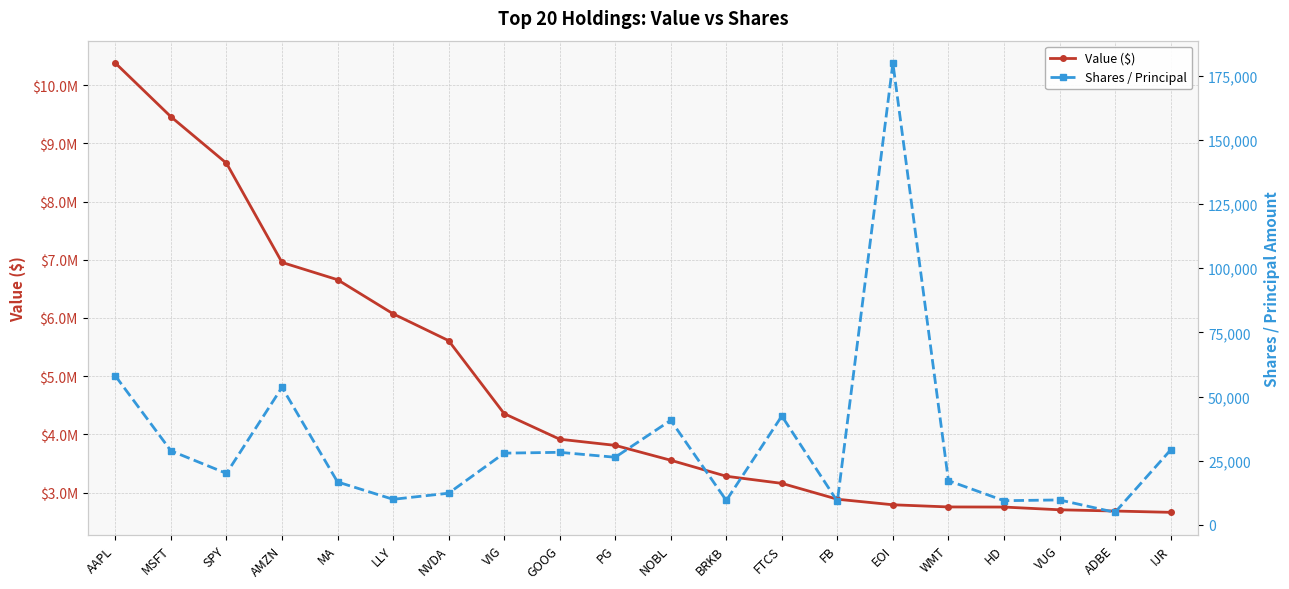

What is the spread (max minus min) of values at HD?

2742576